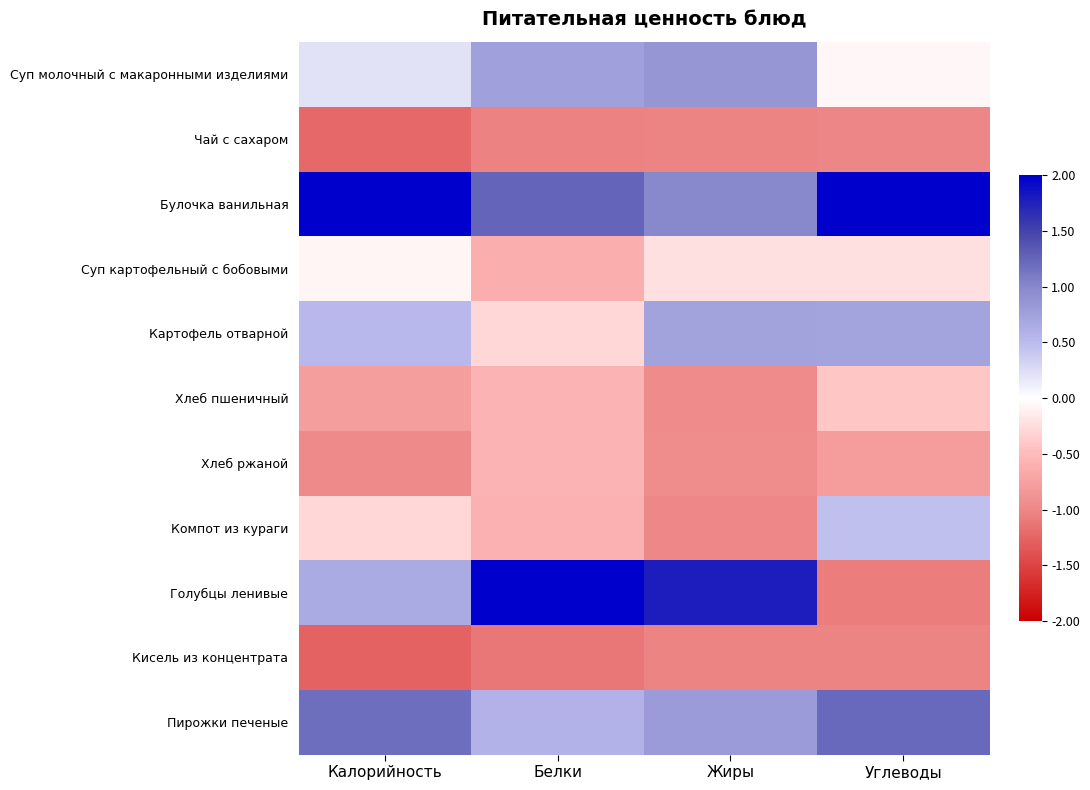

Reading right to left, what are all the values shown in this chart?

Суп молочный с макаронными изделиями: Углеводы=-0.1	Жиры=0.9	Белки=0.8	Калорийность=0.2
Чай с сахаром: Углеводы=-1.0	Жиры=-1.0	Белки=-1.0	Калорийность=-1.2
Булочка ванильная: Углеводы=2.2	Жиры=1.0	Белки=1.3	Калорийность=2.0
Суп картофельный с бобовыми: Углеводы=-0.2	Жиры=-0.2	Белки=-0.6	Калорийность=-0.1
Картофель отварной: Углеводы=0.7	Жиры=0.7	Белки=-0.3	Калорийность=0.5
Хлеб пшеничный: Углеводы=-0.4	Жиры=-1.0	Белки=-0.6	Калорийность=-0.8
Хлеб ржаной: Углеводы=-0.8	Жиры=-0.9	Белки=-0.6	Калорийность=-1.0
Компот из кураги: Углеводы=0.5	Жиры=-1.0	Белки=-0.6	Калорийность=-0.3
Голубцы ленивые: Углеводы=-1.1	Жиры=1.8	Белки=2.2	Калорийность=0.6
Кисель из концентрата: Углеводы=-1.0	Жиры=-1.0	Белки=-1.1	Калорийность=-1.3
Пирожки печеные: Углеводы=1.2	Жиры=0.8	Белки=0.6	Калорийность=1.2